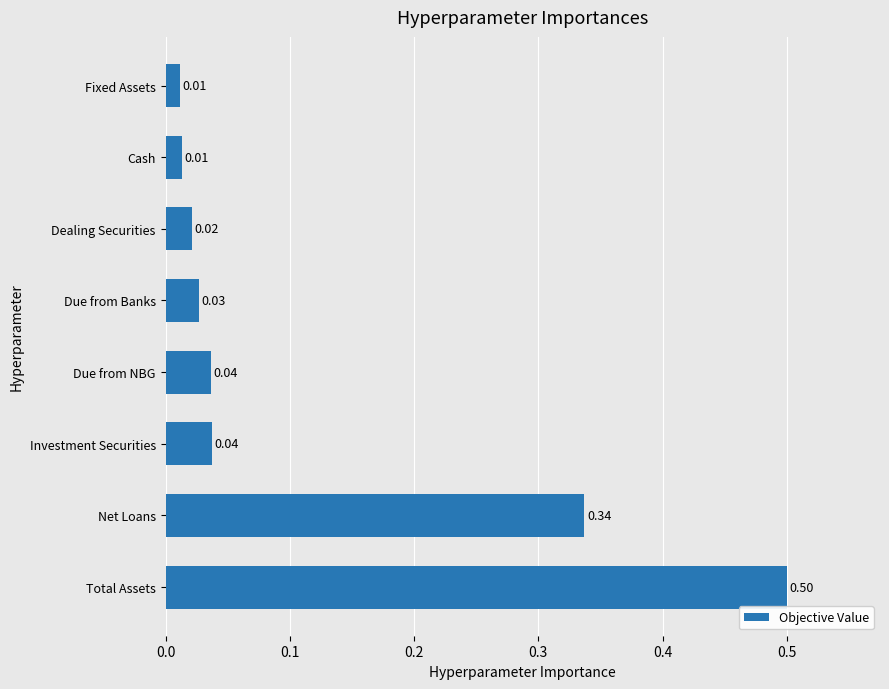

Which category has the highest value across all series?

Total Assets